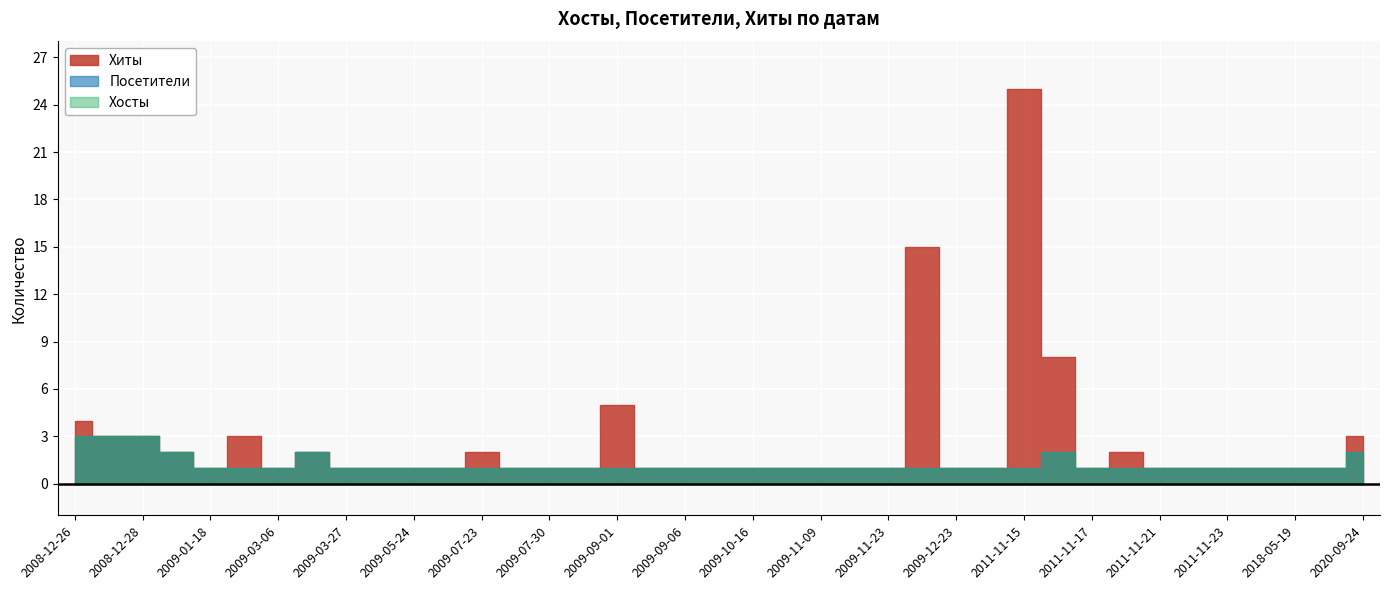

Where is the first local maximum for Хосты?

2009-03-19